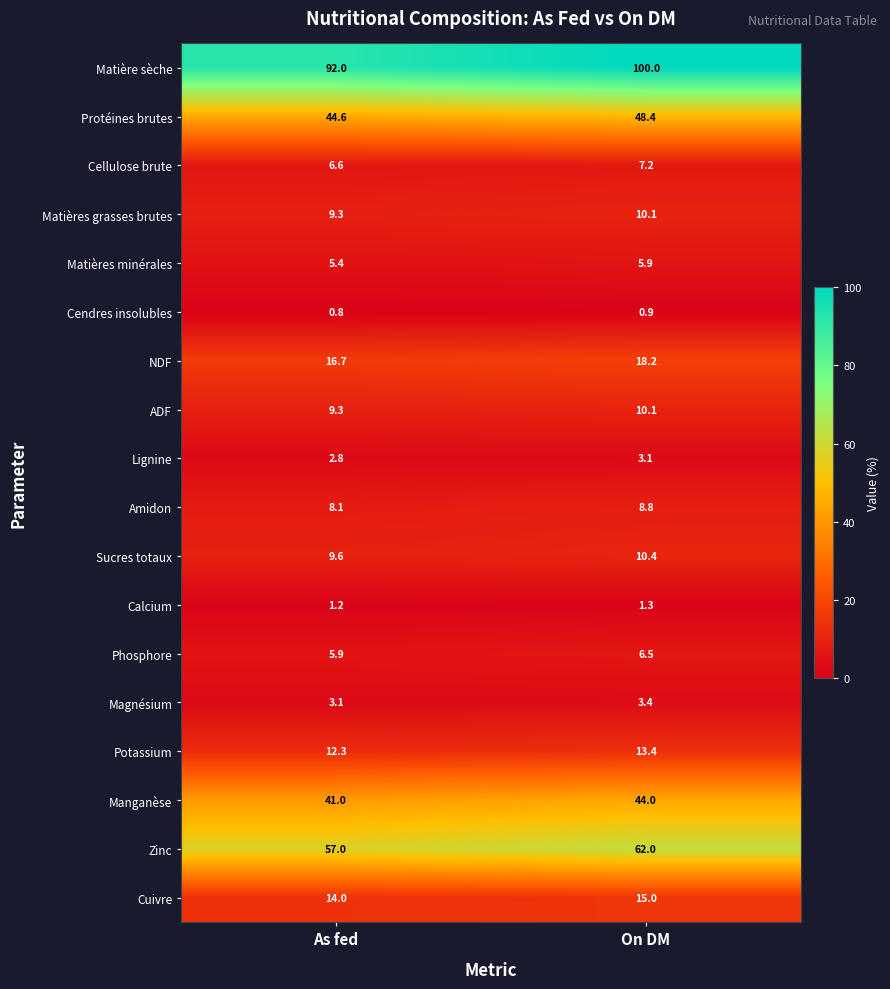

Between As fed and On DM, which series saw the biggest shift?

Matière sèche